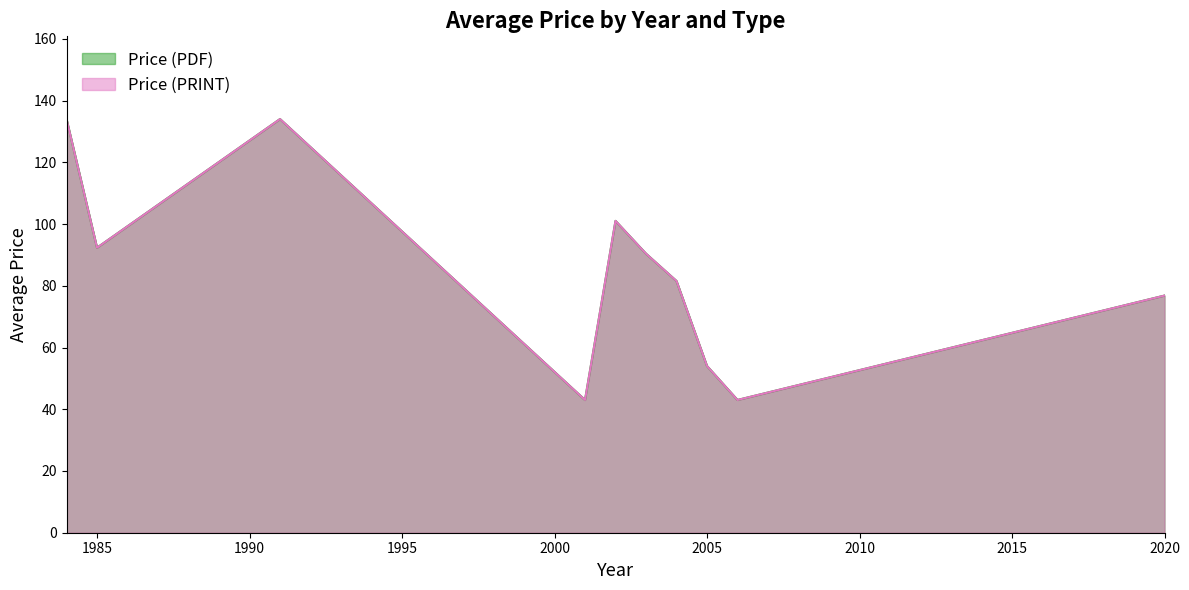

What value does the Price (PRINT) series have at 19?

134.0